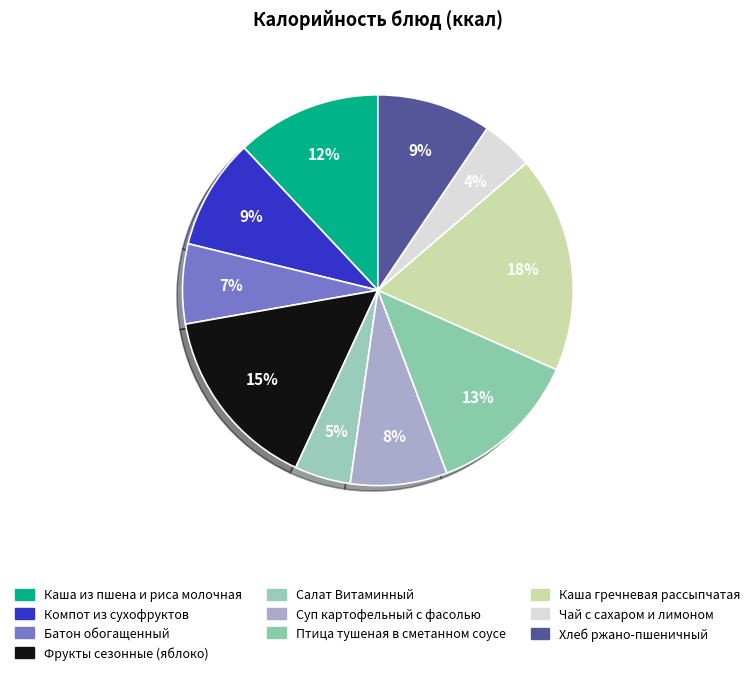

Is it true that Компот из сухофруктов is 9% of the pie?

True